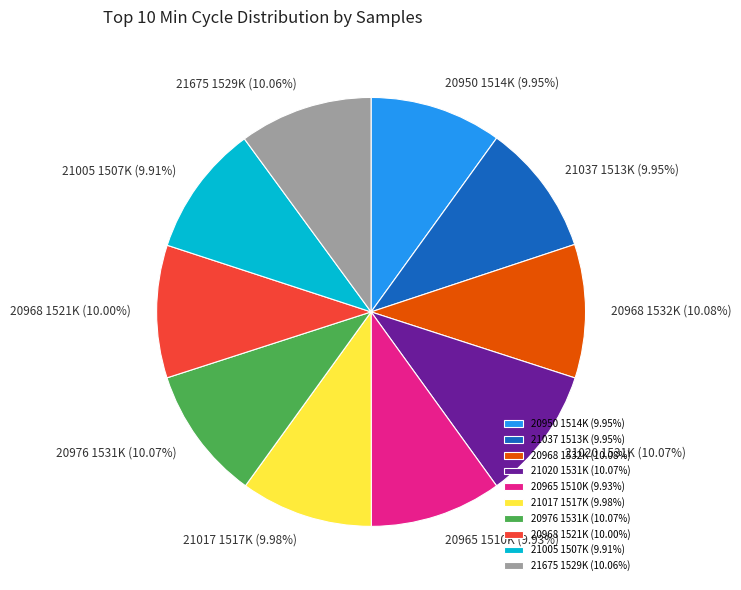

Combined, do 20950 1514K (9.95%) and 21020 1531K (10.07%) account for over 50%?

No